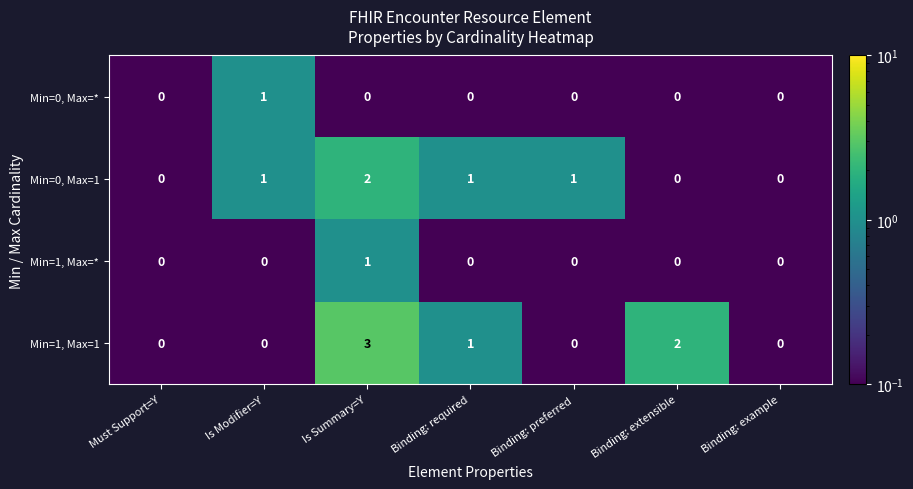

The Min=0, Max=* series shows 2 at Is Modifier=Y. True or false?

False